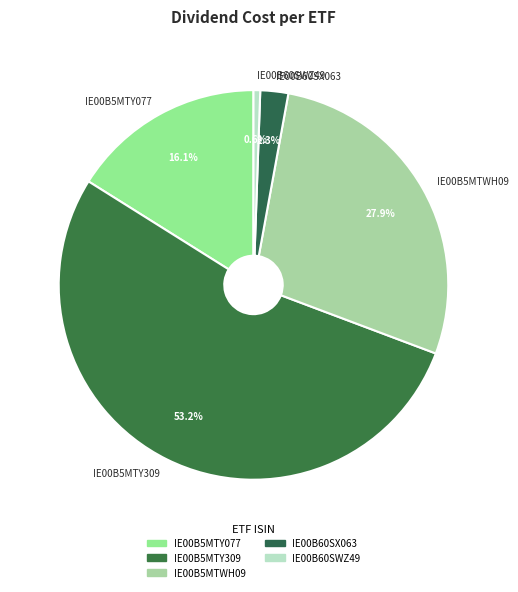

Count the number of slices in the pie.

5